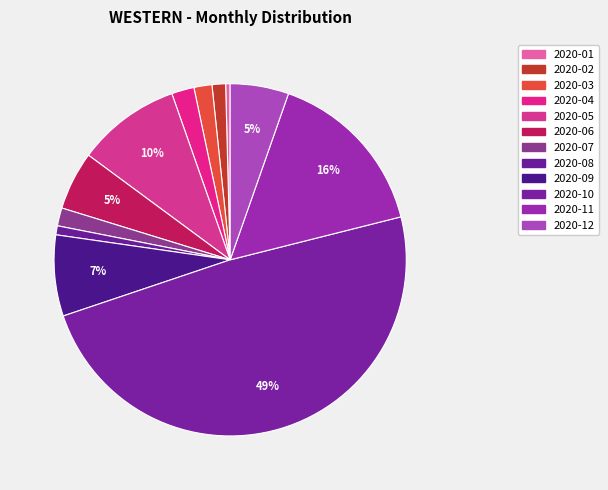

What percentage is the 2020-11 slice, to the nearest percent?

16%